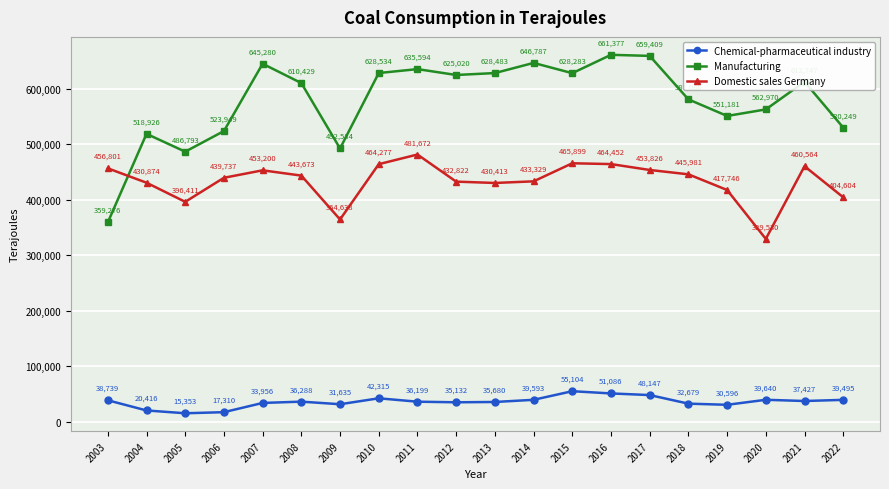

What is the difference between the maximum and minimum values in the Chemical-pharmaceutical industry series?

39751.5